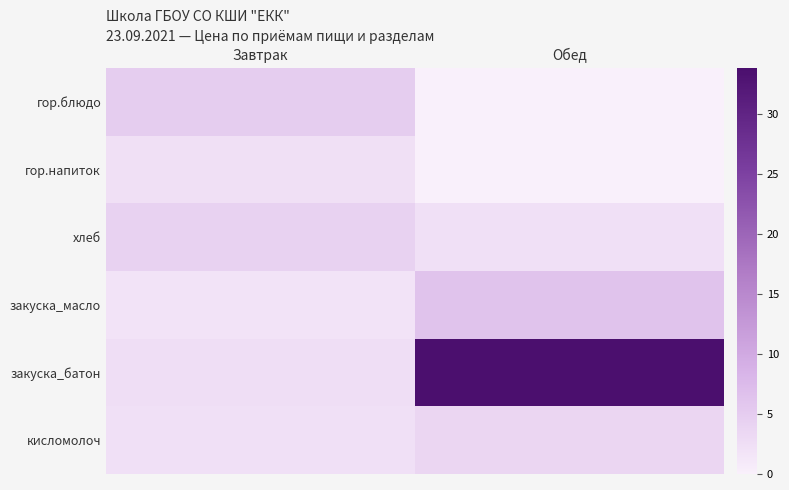

Rank the series by their maximum value, from lowest to highest.

гор.напиток, кисломолоч, хлеб, гор.блюдо, закуска_масло, закуска_батон